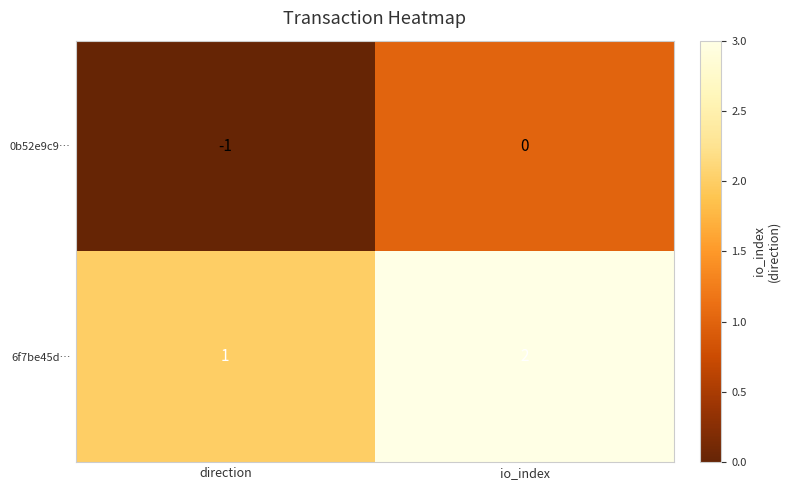

What is the greatest value displayed?

2